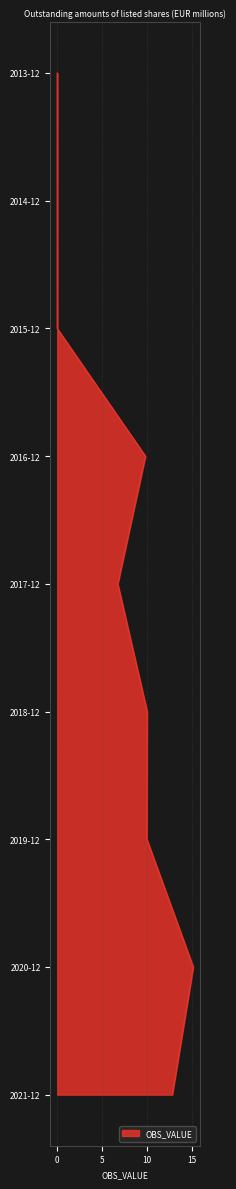

Is it true that the value at 2021-12 is 12.8?

True